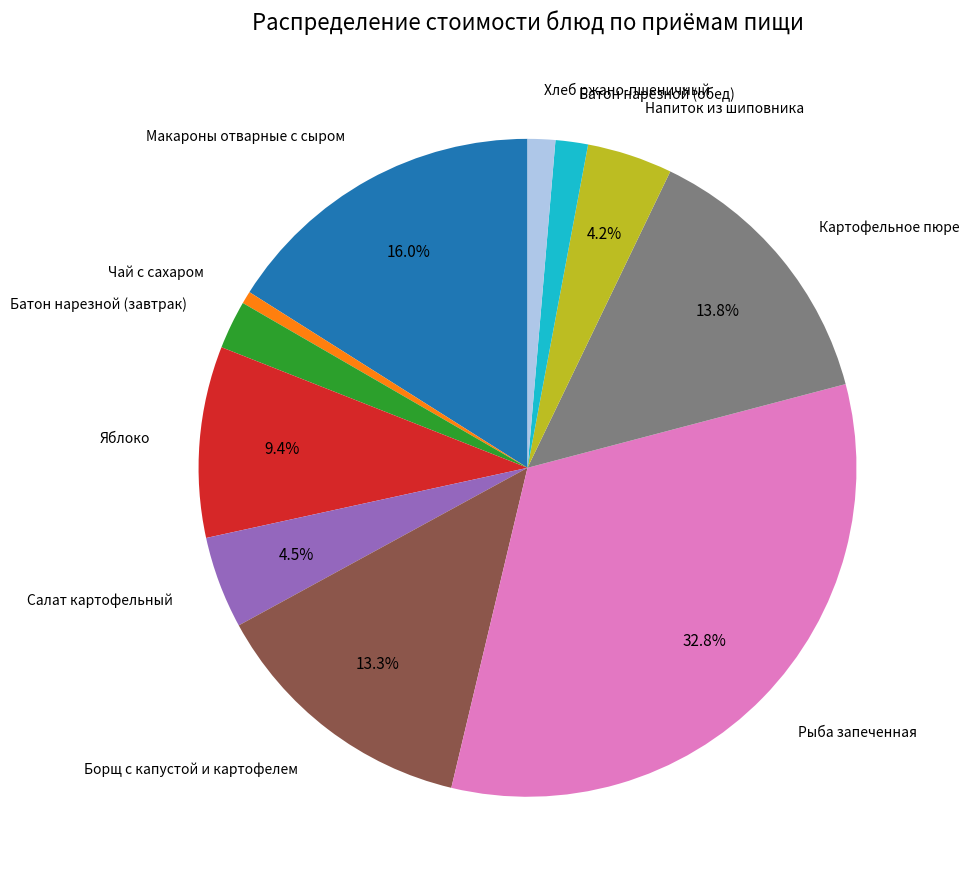

Is it true that Макароны отварные с сыром is 16% of the pie?

True